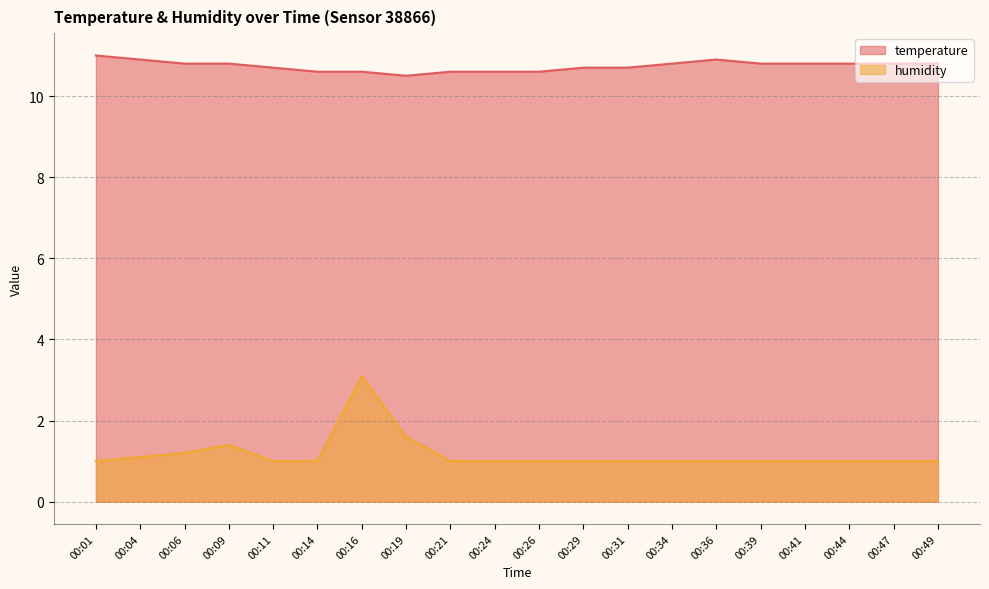

Which category has the highest value in the temperature series?

00:01